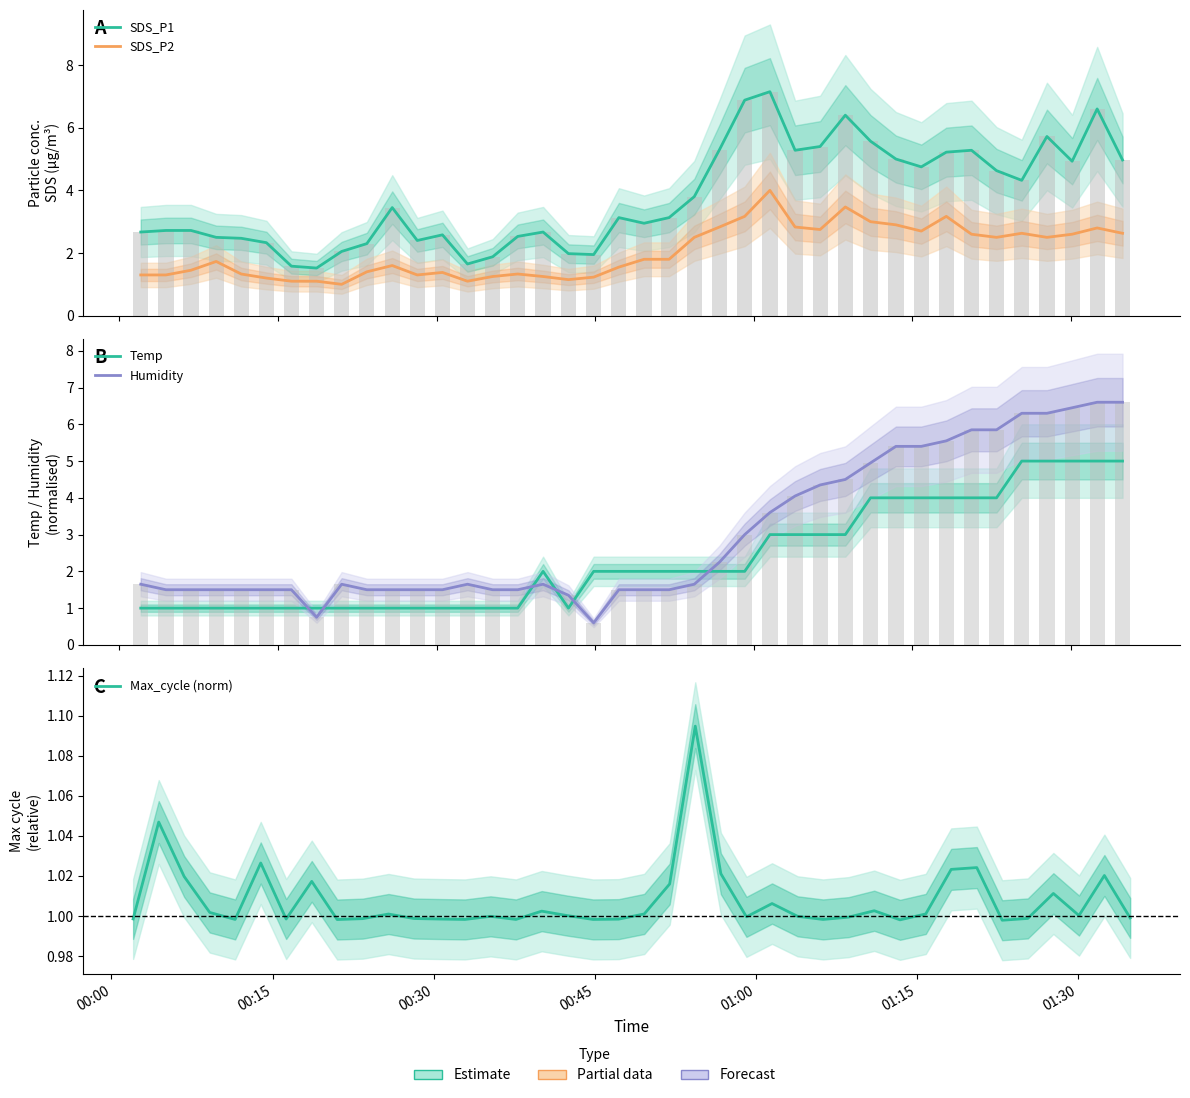

What is the minimum value shown in the chart?

0.6